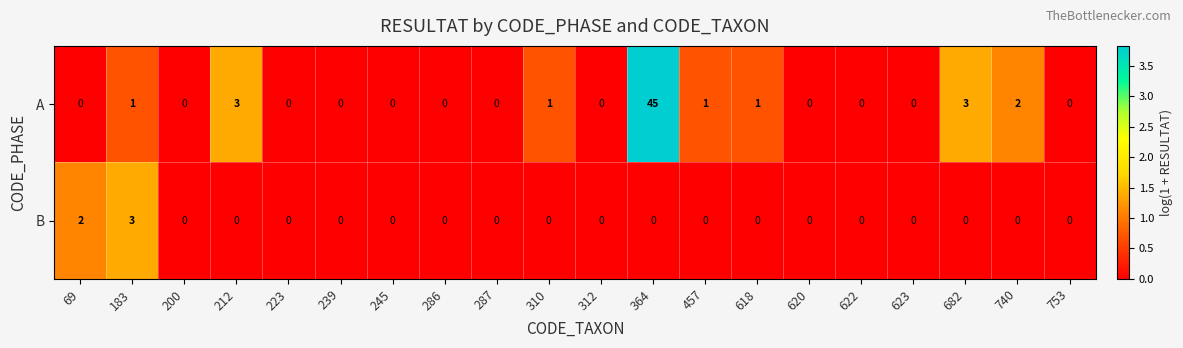

Rank the series by their maximum value, from lowest to highest.

B, A